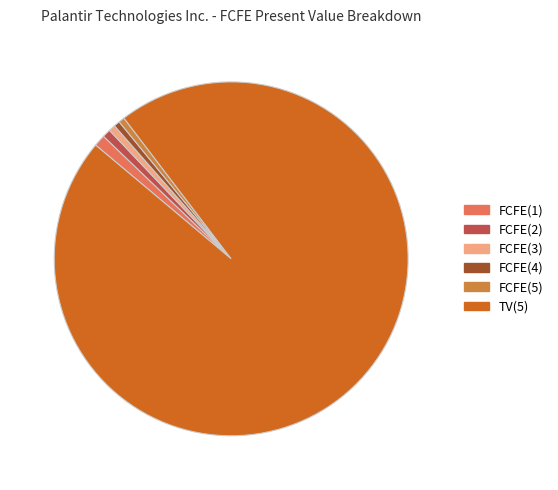

Is it true that FCFE(2) is 1% of the pie?

True